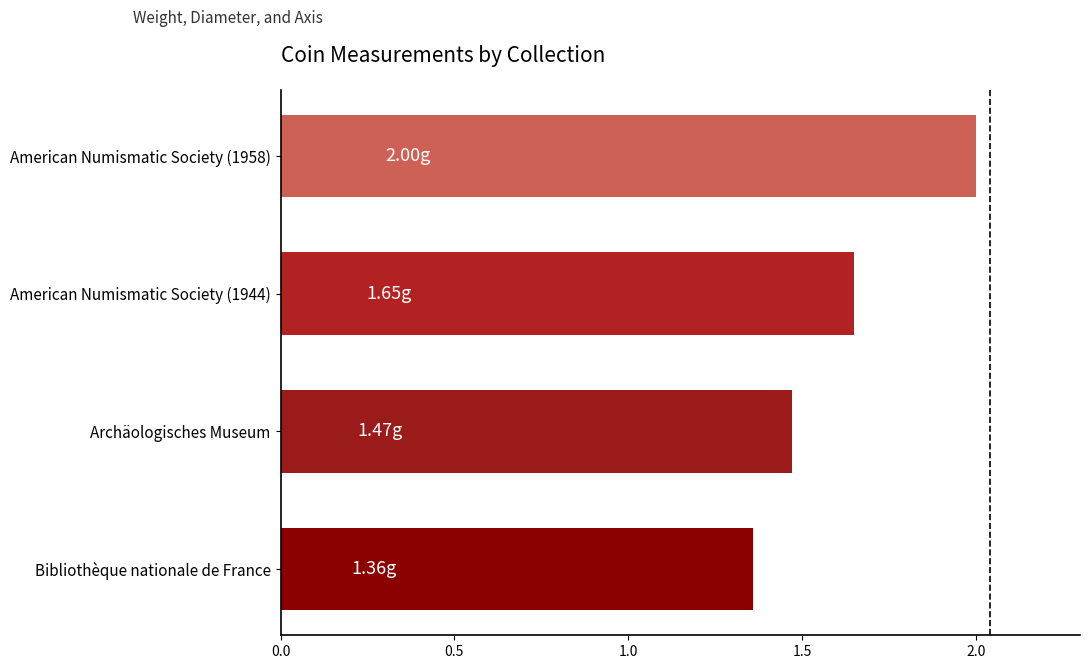

List the labels in order of value, smallest first.

Bibliothèque nationale de France, Archäologisches Museum, American Numismatic Society (1944), American Numismatic Society (1958)